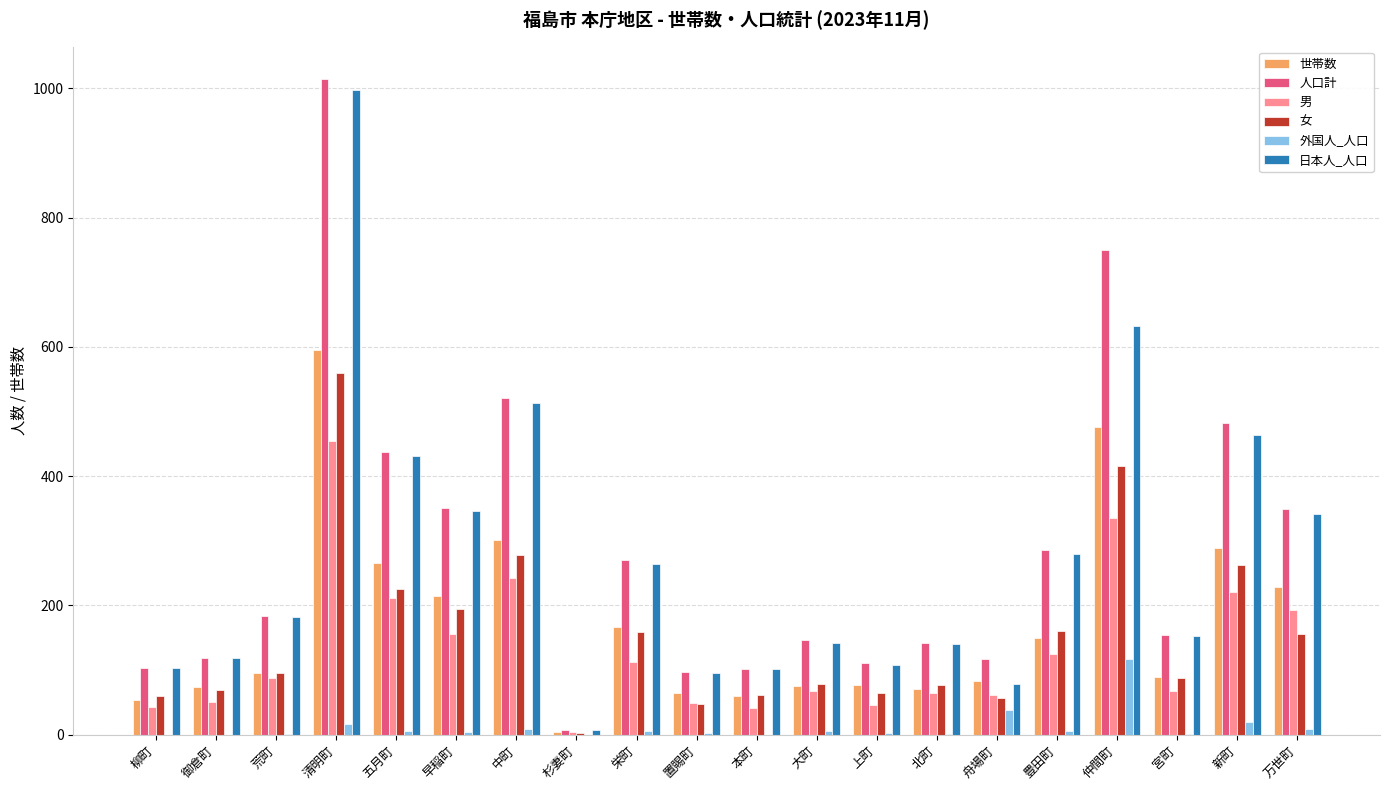

Between 杉妻町 and 新町, which series saw the biggest shift?

人口計